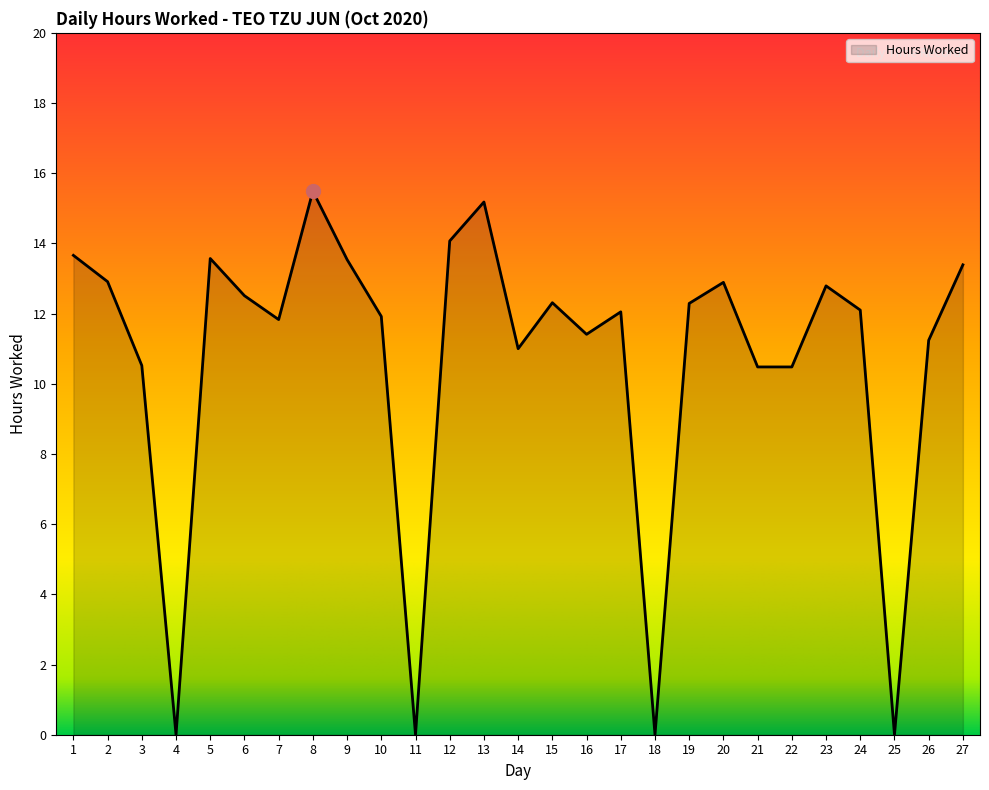

True or false: the data shows 17.1 at 19.

False